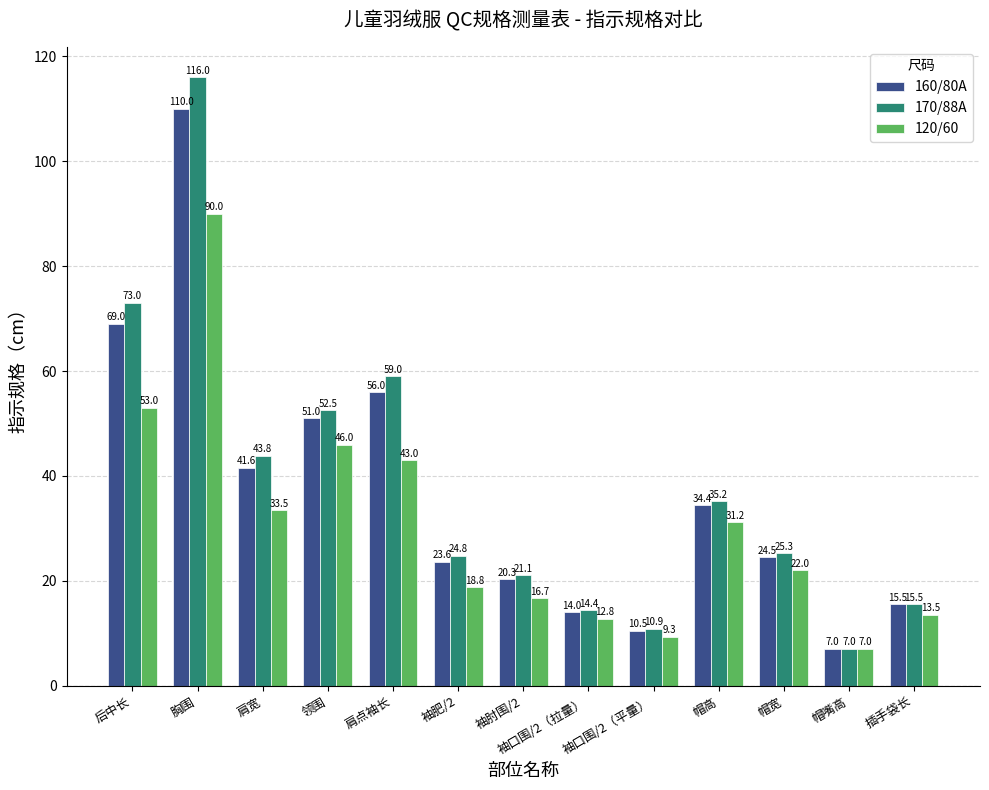

What is the difference between the highest and lowest values at 领围?

6.5